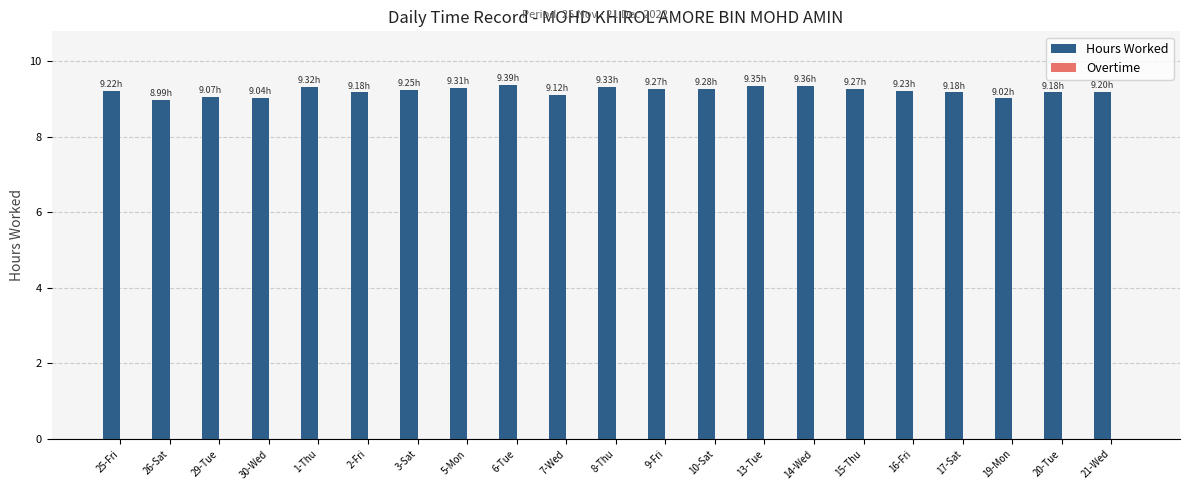

What is the sum of the values at 10-Sat and 20-Tue?

18.5